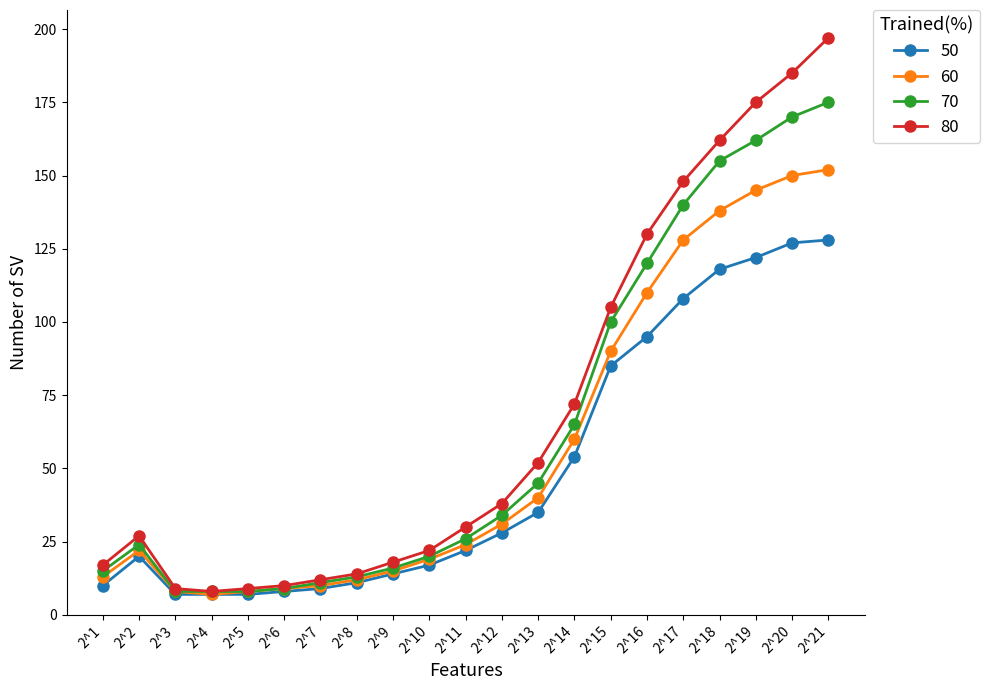

Which category has the highest value across all series?

2^21